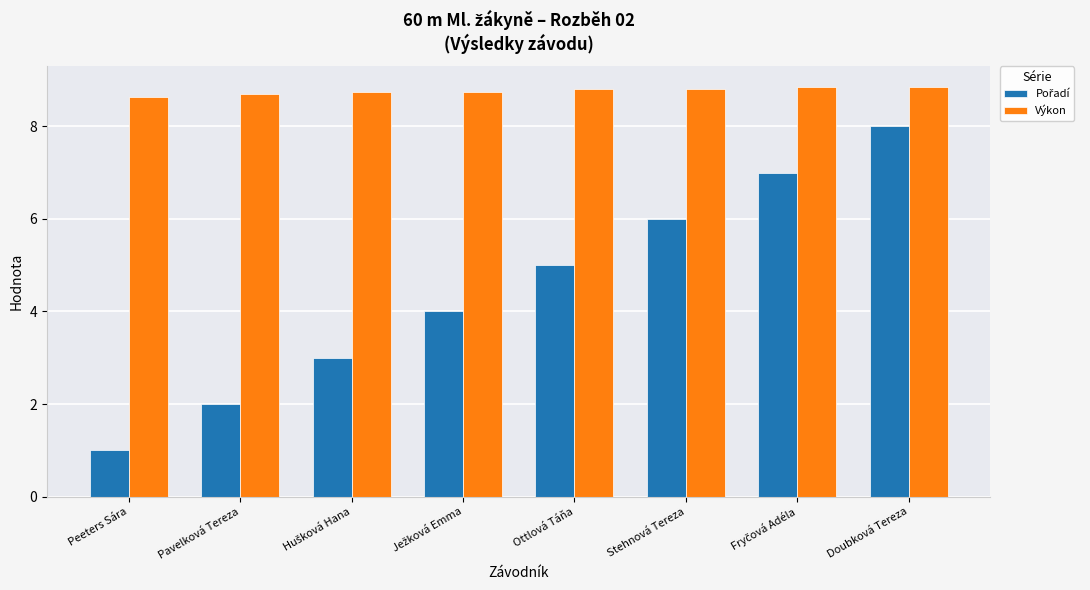

True or false: Výkon has a value of 8.8 at Doubková Tereza.

True